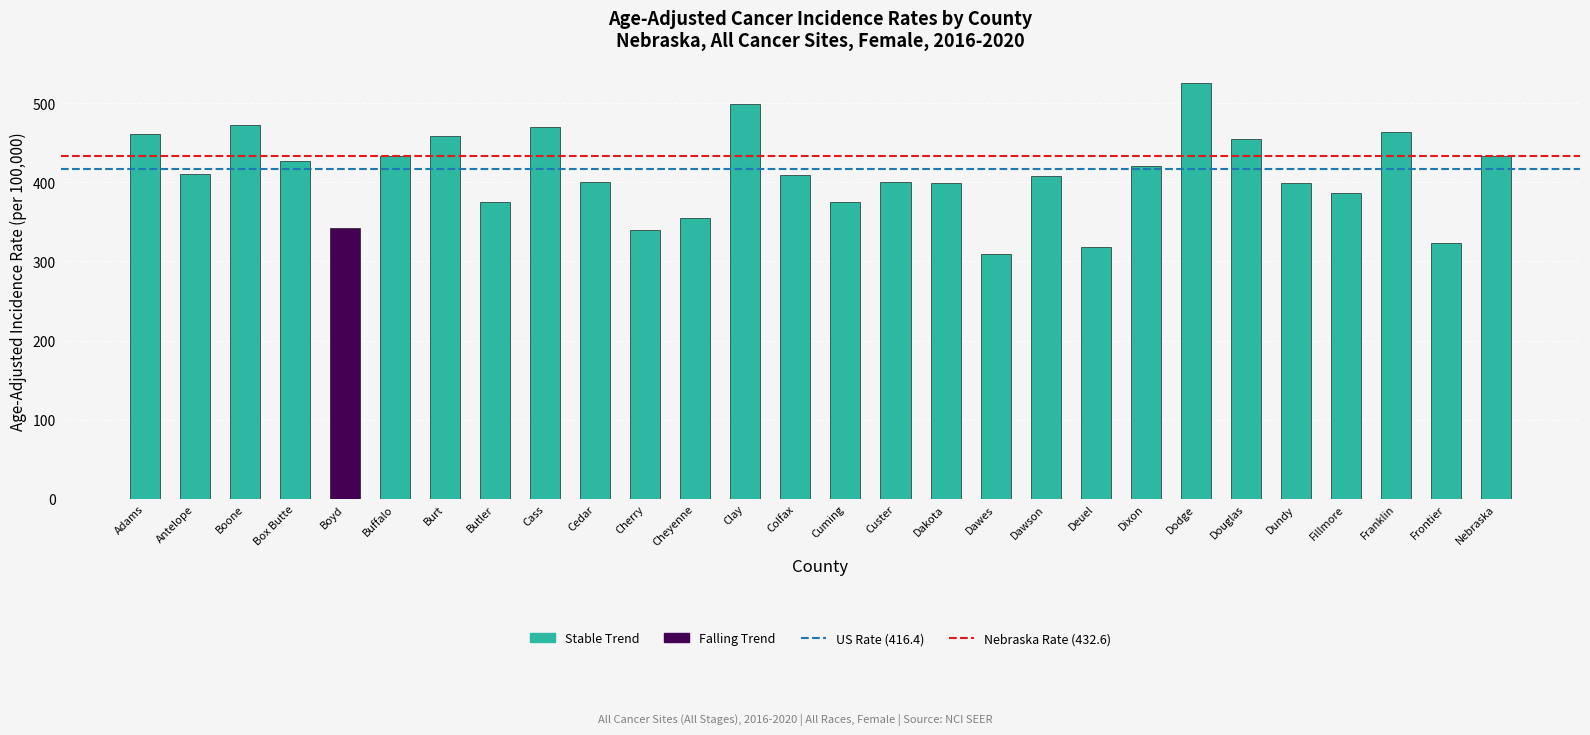

What is the maximum value for Nebraska Rate (432.6)?

432.6